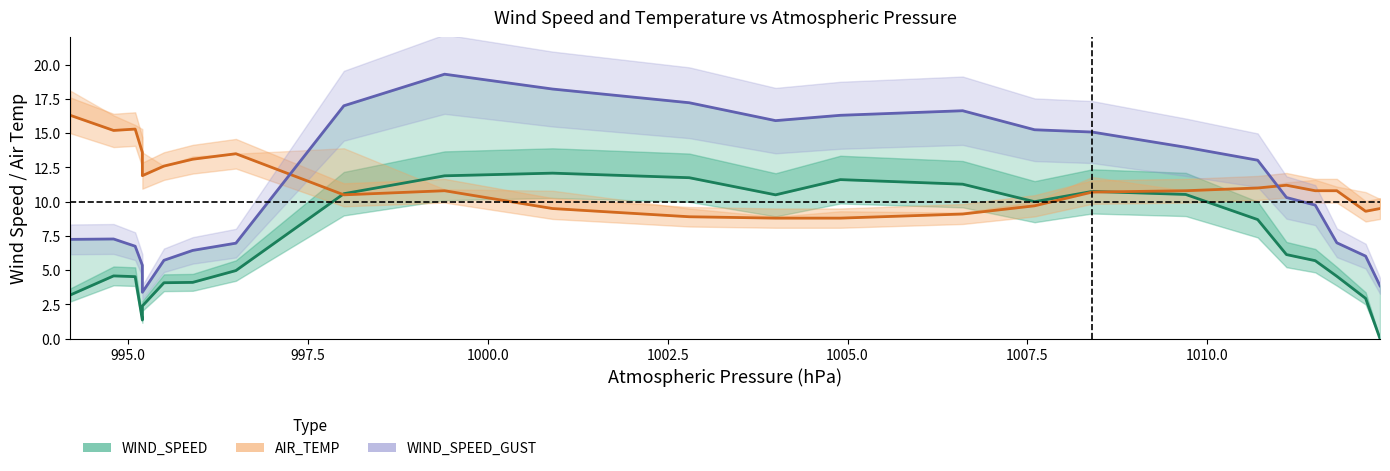

How many interior local peaks does the WIND_SPEED_GUST series have?

3